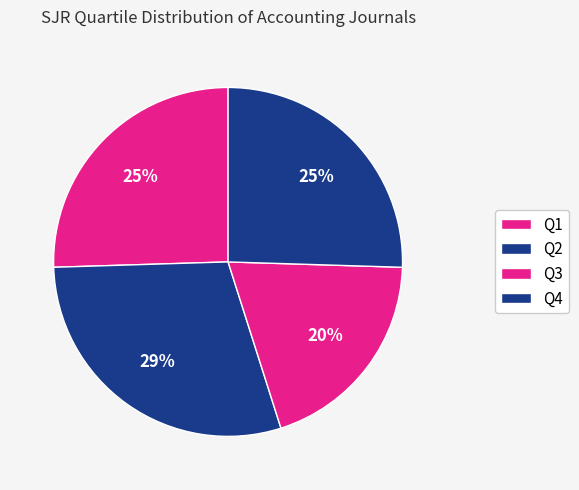

How many slices are in this pie chart?

4